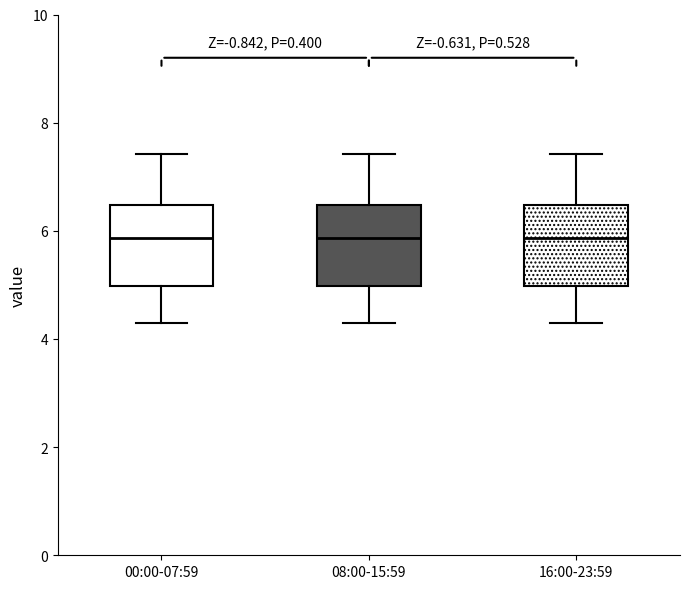

Where does the median line of the box for 08:00-15:59 sit on the y-axis? The values are not printed on the chart, so give them approximately, as read against the axis.

5.8